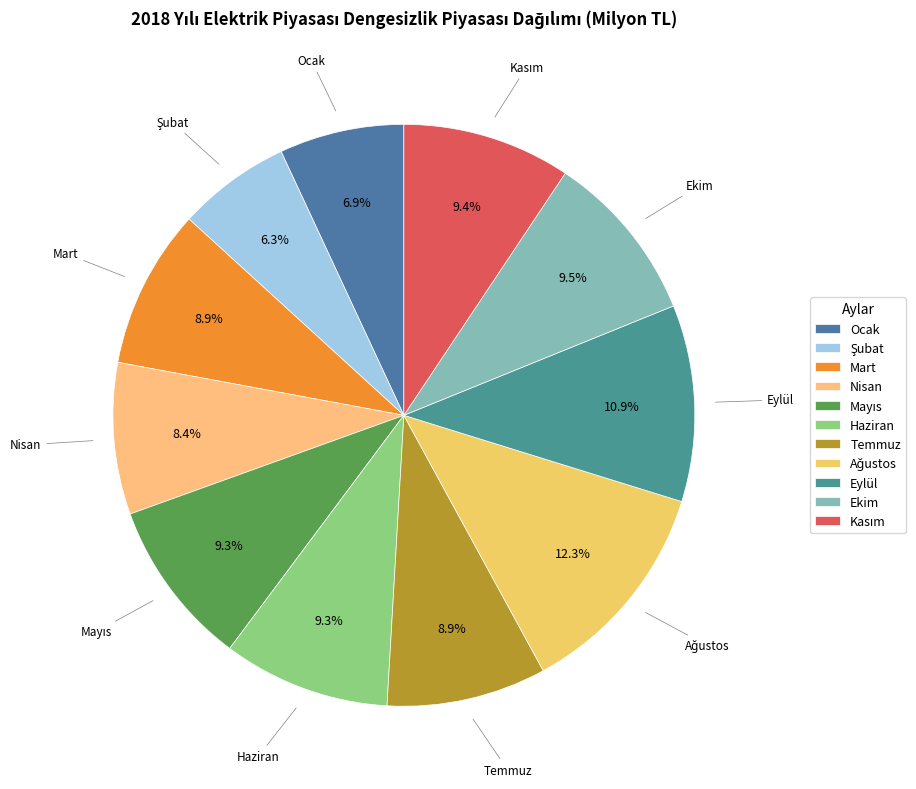

What percentage is the Ocak slice, to the nearest percent?

7%